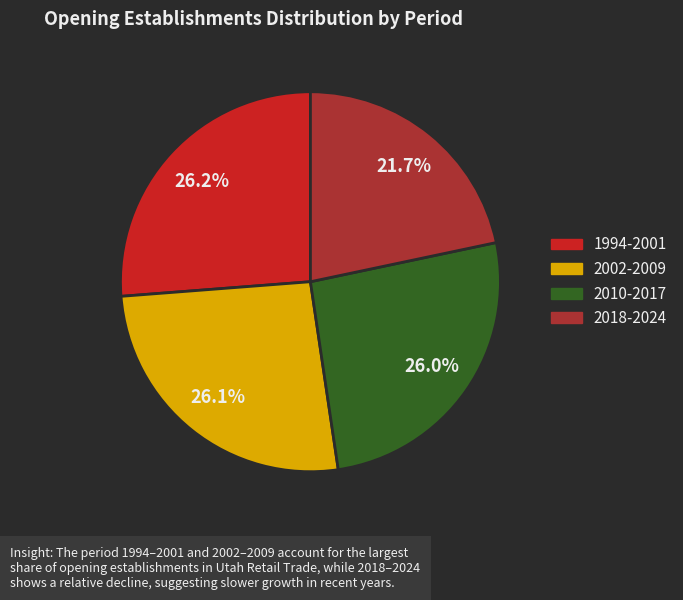

Is there any slice that represents more than half of the pie?

No